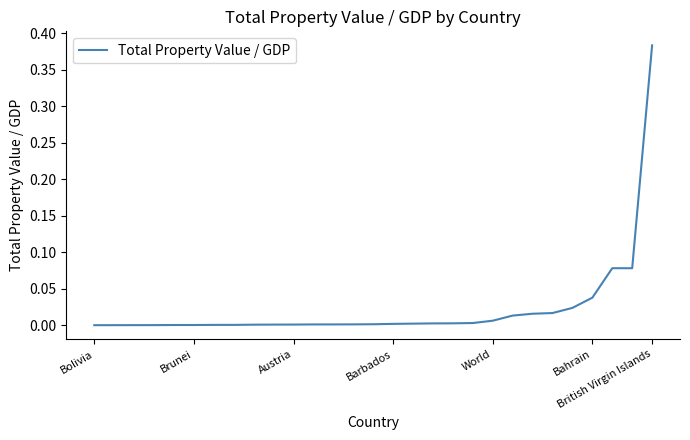

What is the sum of all values?

0.7